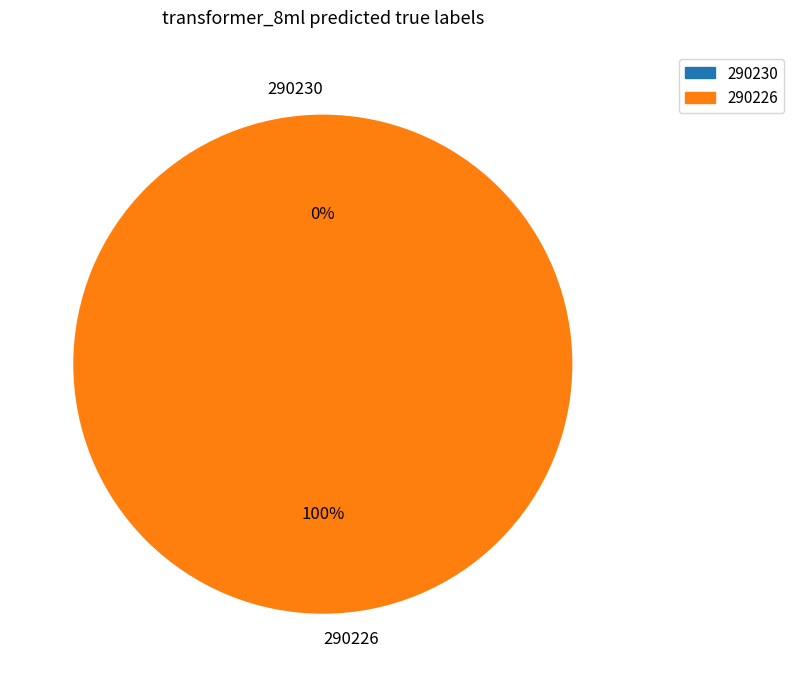

To the nearest percent, what is the combined percentage of 290230 and 290226?

100%